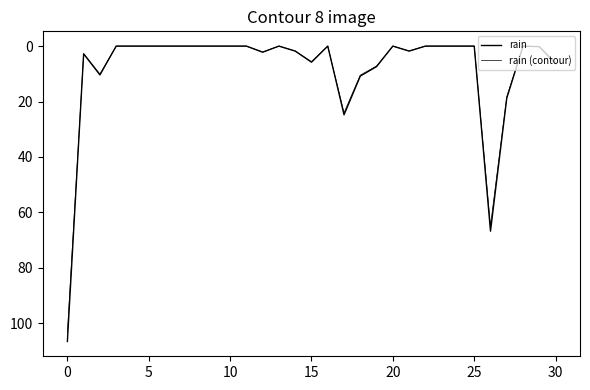

Which series has the largest range (max minus min)?

rain